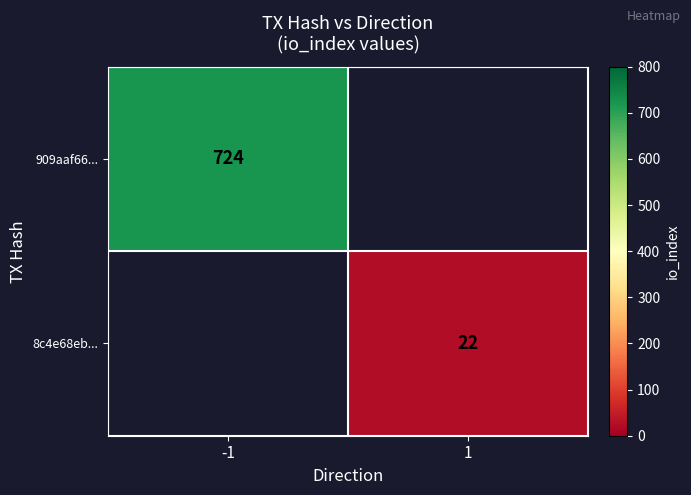

The value of 8c4e68eb... at 1 is 22. True or false?

True